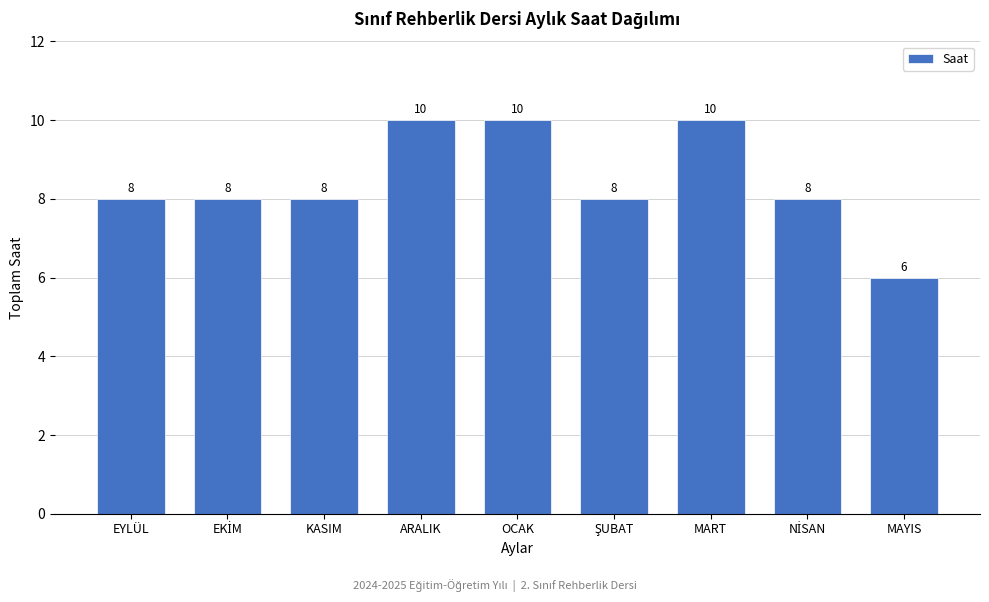

Reading left to right, what are all the values shown in this chart?

8	8	8	10	10	8	10	8	6